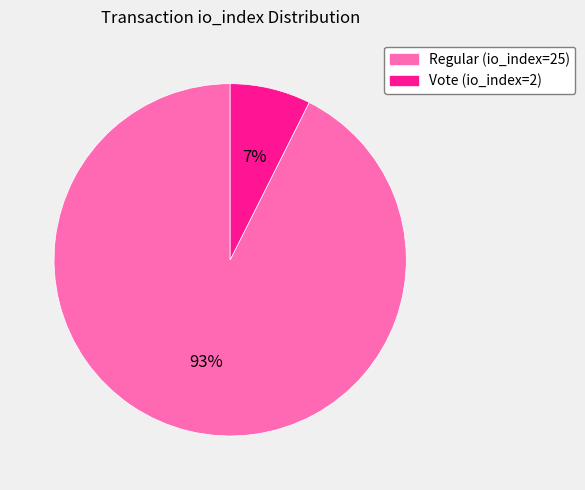

Count the number of slices in the pie.

2